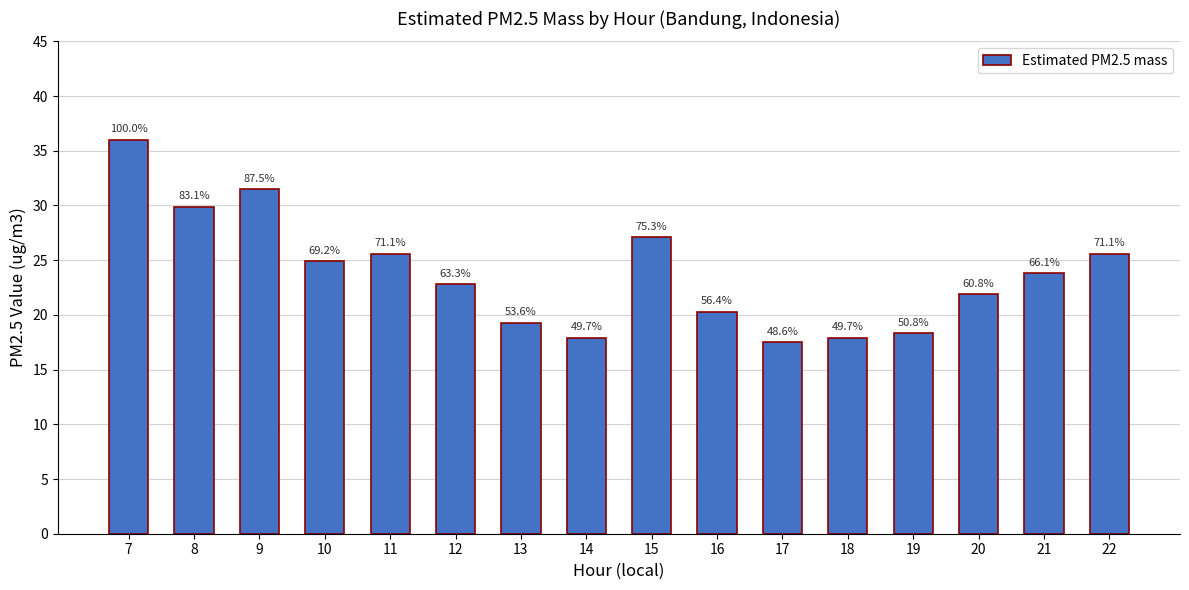

What is the difference between the maximum and second lowest values?

18.1